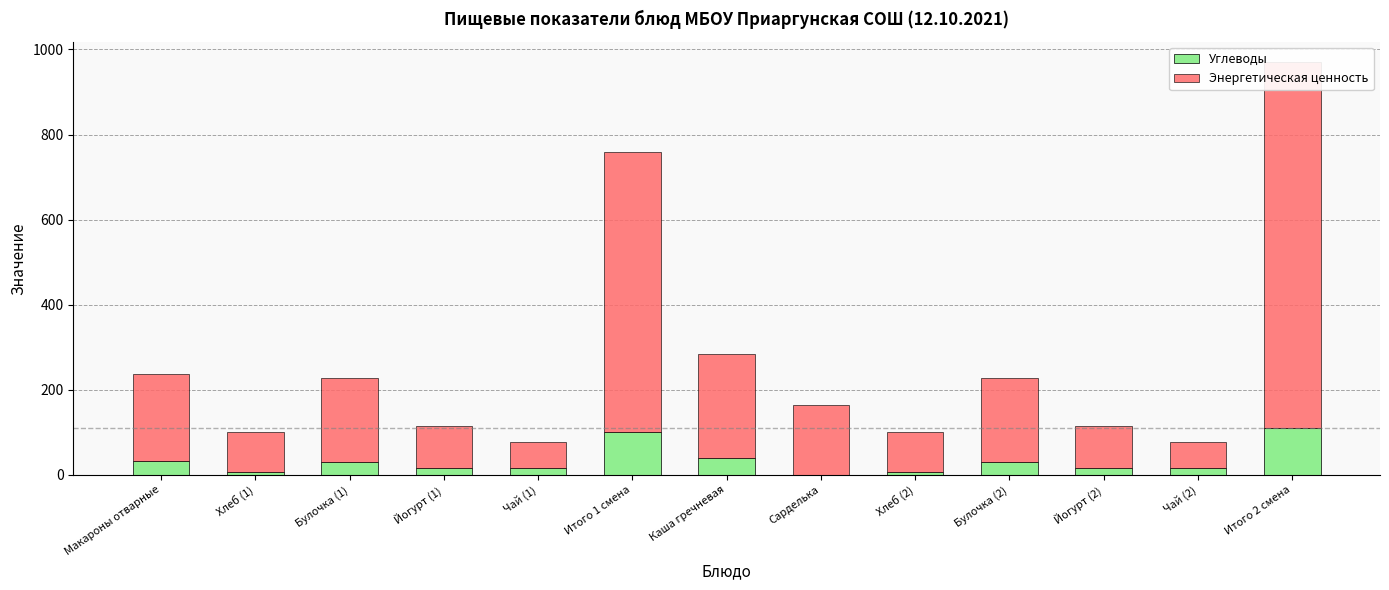

Reading right to left, what are all the values shown in this chart?

Углеводы: Итого 2 смена=110.1	Чай (2)=15.2	Йогурт (2)=16.2	Булочка (2)=30.4	Хлеб (2)=7.3	Сарделька=0.2	Каша гречневая=40.6	Итого 1 смена=101.1	Чай (1)=15.2	Йогурт (1)=16.2	Булочка (1)=30.4	Хлеб (1)=7.3	Макароны отварные=31.9
Энергетическая ценность: Итого 2 смена=859.3	Чай (2)=62.0	Йогурт (2)=99.0	Булочка (2)=197.0	Хлеб (2)=93.5	Сарделька=164.0	Каша гречневая=243.7	Итого 1 смена=657.0	Чай (1)=62.0	Йогурт (1)=99.0	Булочка (1)=197.0	Хлеб (1)=93.5	Макароны отварные=205.5